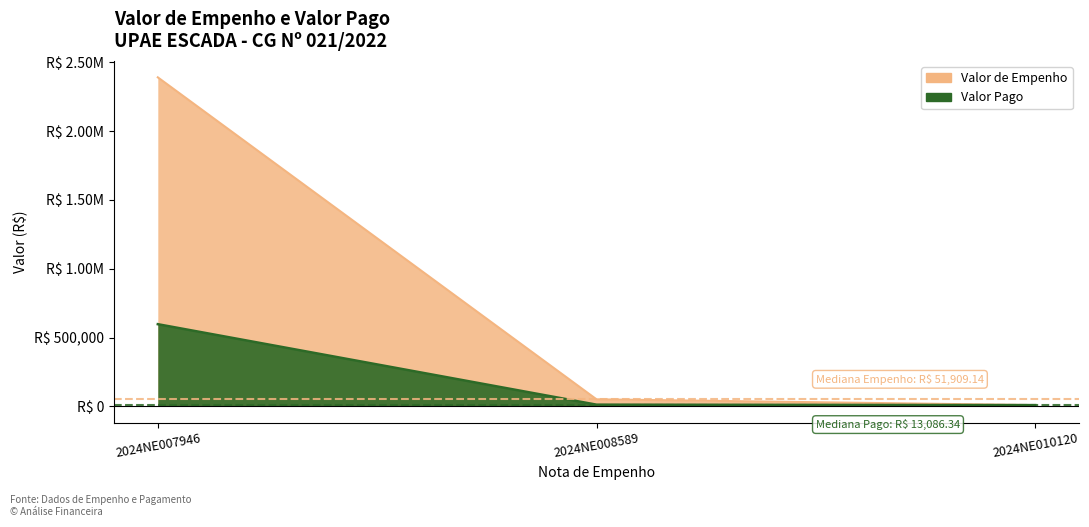

Reading left to right, what are all the values shown in this chart?

Valor de Empenho: 2390199.4	51909.1	9791.1
Valor Pago: 597549.8	13086.3	9791.1